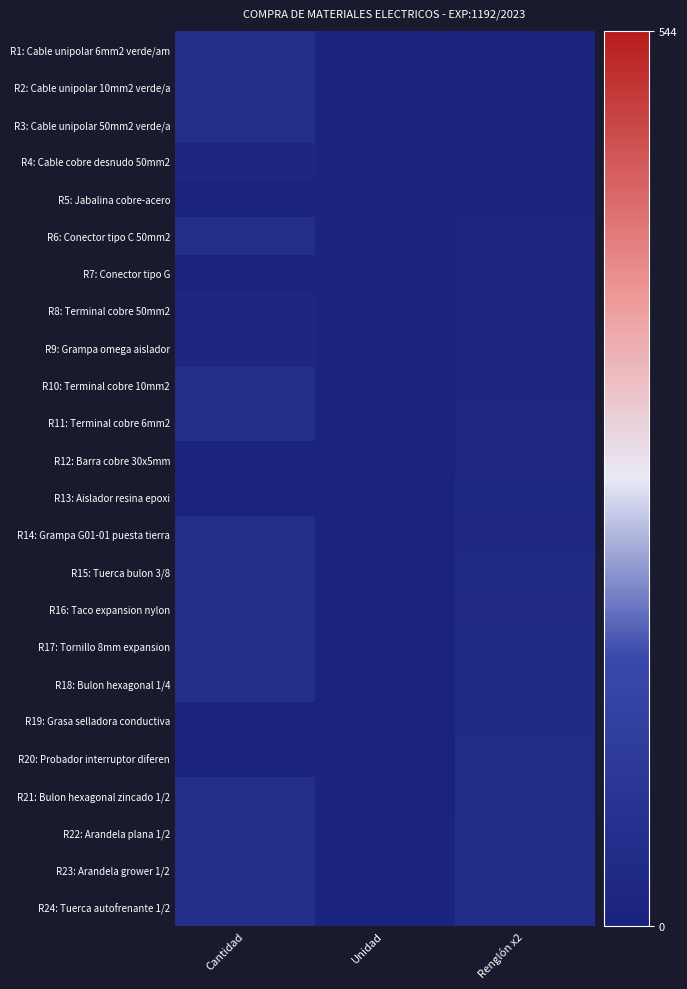

Reading right to left, extract all data points from this chart.

R1: Cable unipolar 6mm2 verde/am: Renglón x2=2.0	Unidad=1.0	Cantidad=50.0
R2: Cable unipolar 10mm2 verde/a: Renglón x2=4.0	Unidad=2.0	Cantidad=50.0
R3: Cable unipolar 50mm2 verde/a: Renglón x2=6.0	Unidad=2.0	Cantidad=50.0
R4: Cable cobre desnudo 50mm2: Renglón x2=8.0	Unidad=2.0	Cantidad=20.0
R5: Jabalina cobre-acero: Renglón x2=10.0	Unidad=2.0	Cantidad=3.0
R6: Conector tipo C 50mm2: Renglón x2=12.0	Unidad=2.0	Cantidad=50.0
R7: Conector tipo G: Renglón x2=14.0	Unidad=2.0	Cantidad=3.0
R8: Terminal cobre 50mm2: Renglón x2=16.0	Unidad=2.0	Cantidad=20.0
R9: Grampa omega aislador: Renglón x2=18.0	Unidad=2.0	Cantidad=20.0
R10: Terminal cobre 10mm2: Renglón x2=20.0	Unidad=2.0	Cantidad=50.0
R11: Terminal cobre 6mm2: Renglón x2=22.0	Unidad=2.0	Cantidad=50.0
R12: Barra cobre 30x5mm: Renglón x2=24.0	Unidad=1.0	Cantidad=0.2
R13: Aislador resina epoxi: Renglón x2=26.0	Unidad=2.0	Cantidad=2.0
R14: Grampa G01-01 puesta tierra: Renglón x2=28.0	Unidad=2.0	Cantidad=50.0
R15: Tuerca bulon 3/8: Renglón x2=30.0	Unidad=2.0	Cantidad=50.0
R16: Taco expansion nylon: Renglón x2=32.0	Unidad=2.0	Cantidad=50.0
R17: Tornillo 8mm expansion: Renglón x2=34.0	Unidad=2.0	Cantidad=50.0
R18: Bulon hexagonal 1/4: Renglón x2=36.0	Unidad=2.0	Cantidad=50.0
R19: Grasa selladora conductiva: Renglón x2=38.0	Unidad=2.0	Cantidad=1.0
R20: Probador interruptor diferen: Renglón x2=40.0	Unidad=2.0	Cantidad=1.0
R21: Bulon hexagonal zincado 1/2: Renglón x2=42.0	Unidad=2.0	Cantidad=50.0
R22: Arandela plana 1/2: Renglón x2=44.0	Unidad=2.0	Cantidad=50.0
R23: Arandela grower 1/2: Renglón x2=46.0	Unidad=2.0	Cantidad=50.0
R24: Tuerca autofrenante 1/2: Renglón x2=48.0	Unidad=2.0	Cantidad=50.0